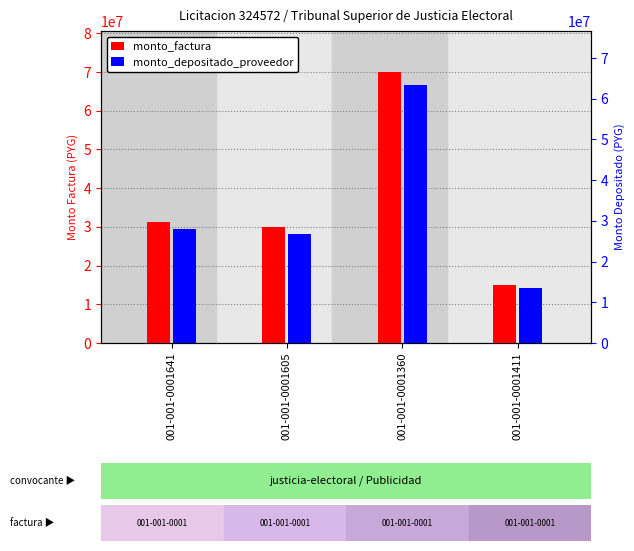

Is it true that monto_factura equals 29848500 at 001-001-0001605?

True